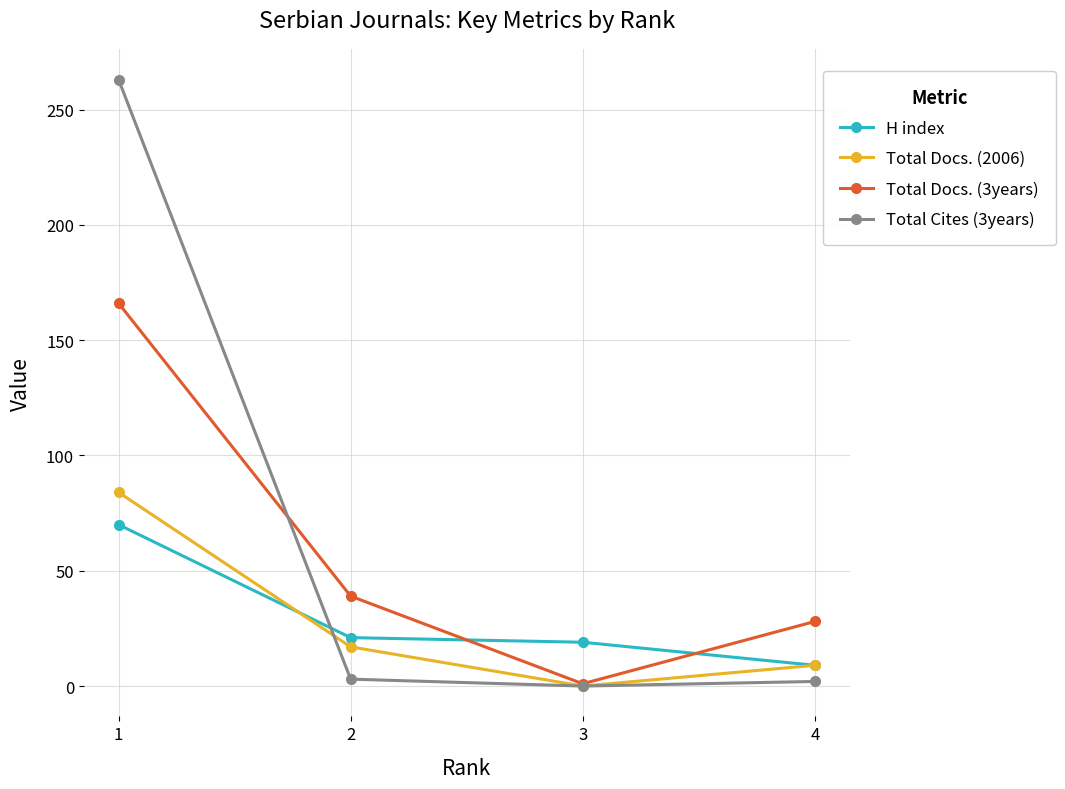

Rank the series by their maximum value, from highest to lowest.

Total Cites (3years), Total Docs. (3years), Total Docs. (2006), H index